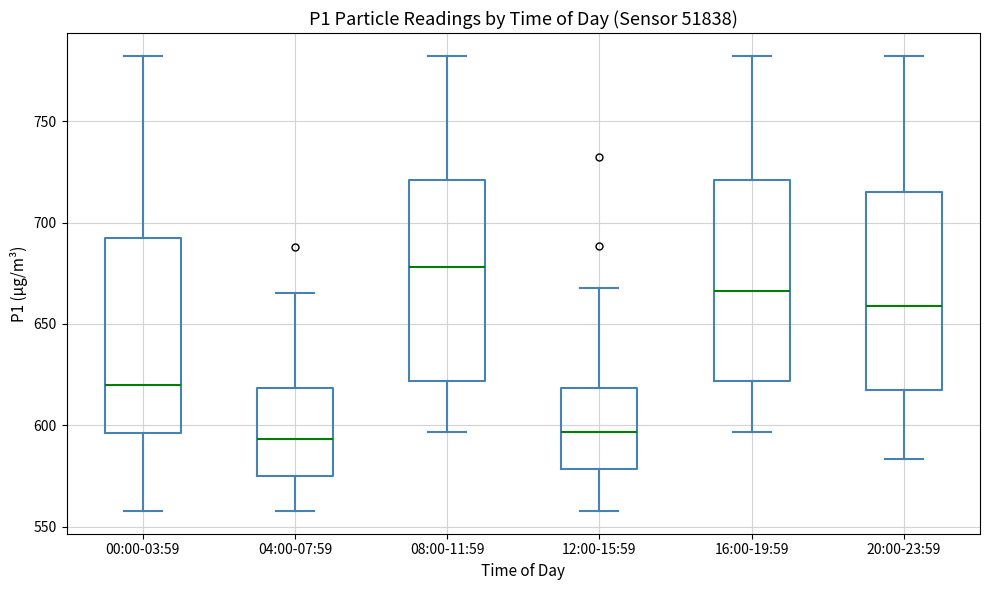

Where is the upper edge of the box for 20:00-23:59 on the y-axis? The values are not printed on the chart, so give them approximately, as read against the axis.

715